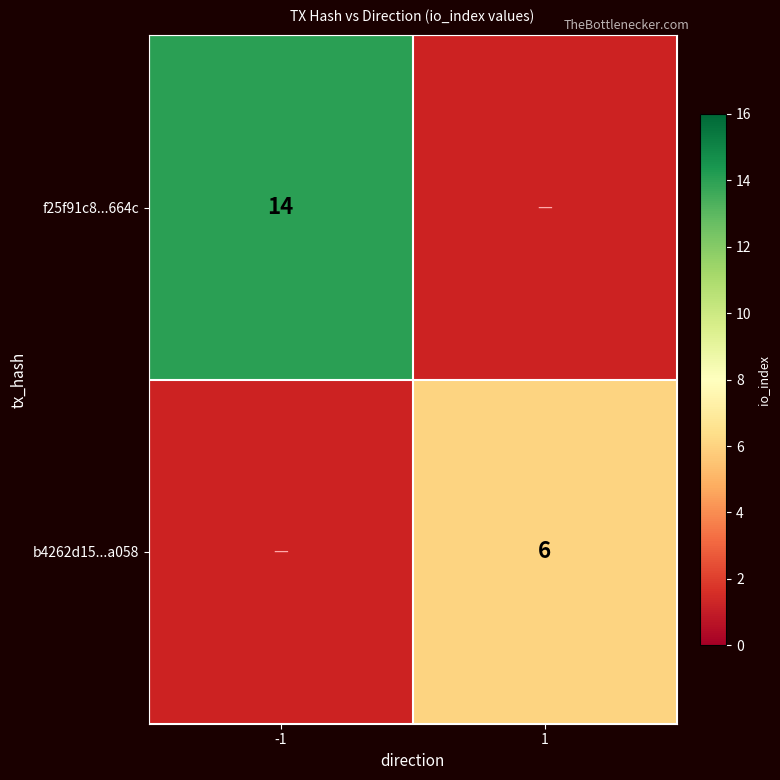

Is it true that b4262d15...a058 equals 4 at 1?

False